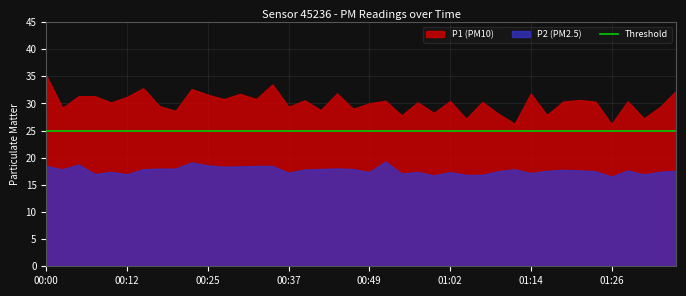

What is the approximate value of P1 at 00:37?

29.4